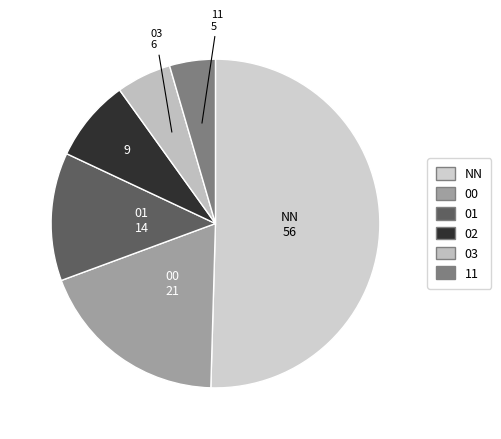

The 02 slice represents 20% of the pie. True or false?

False